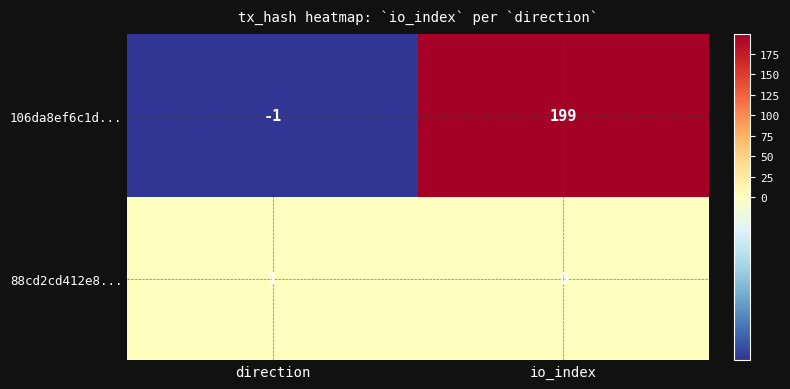

At direction, list the series in order from smallest to largest.

106da8ef6c1d..., 88cd2cd412e8...